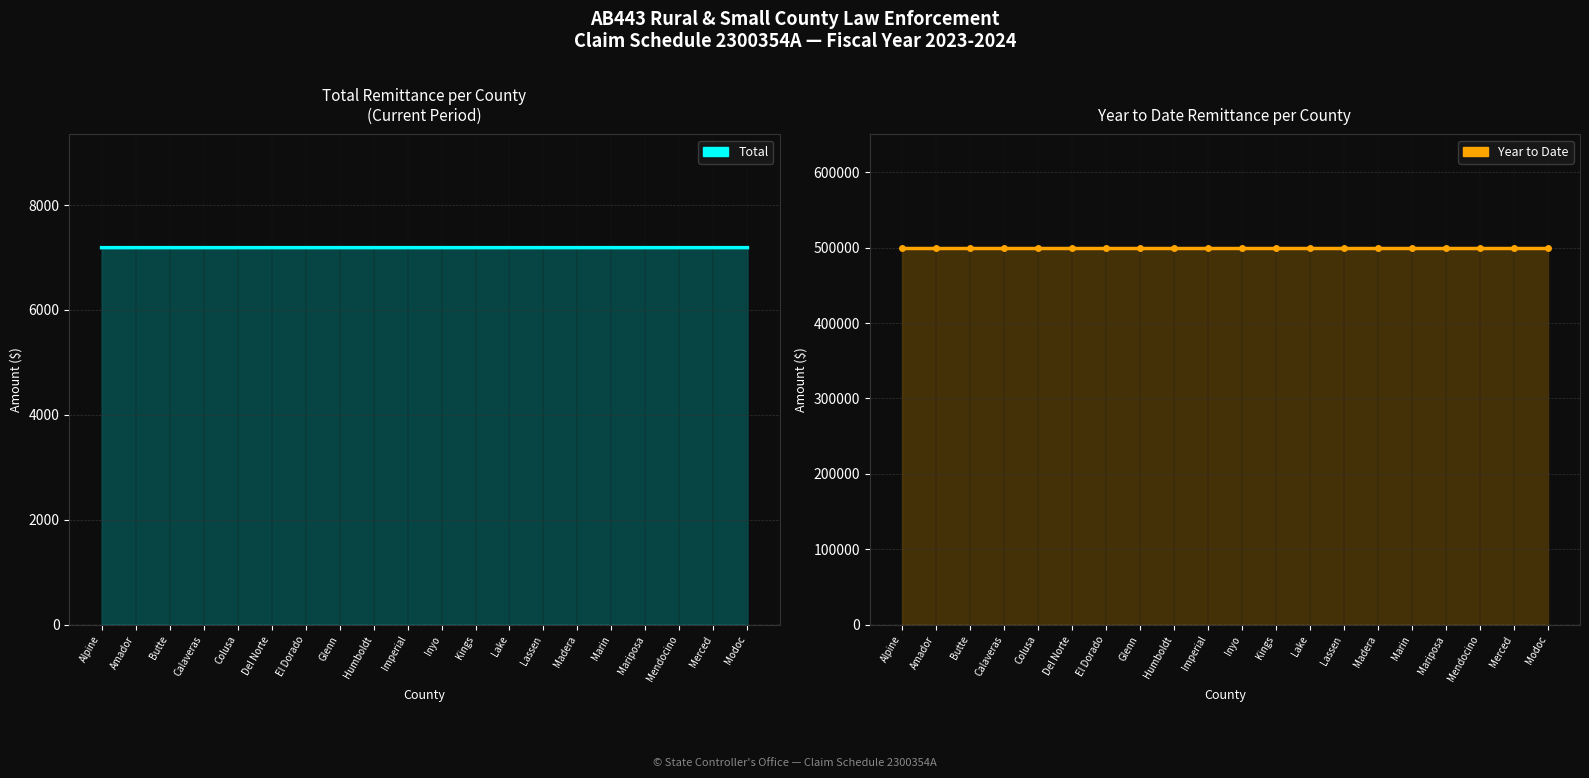

What is the minimum value for Year to Date?

500000.0